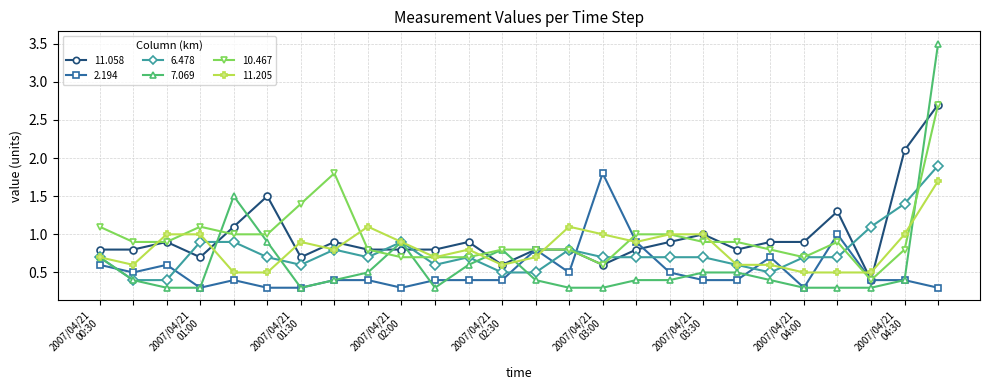

True or false: 2.194 has more than 2 points higher than both neighbors.

True